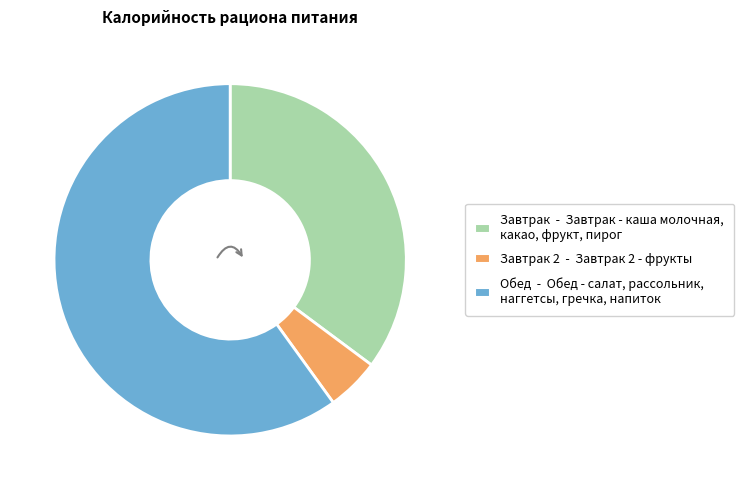

Does any single category account for the majority?

Yes